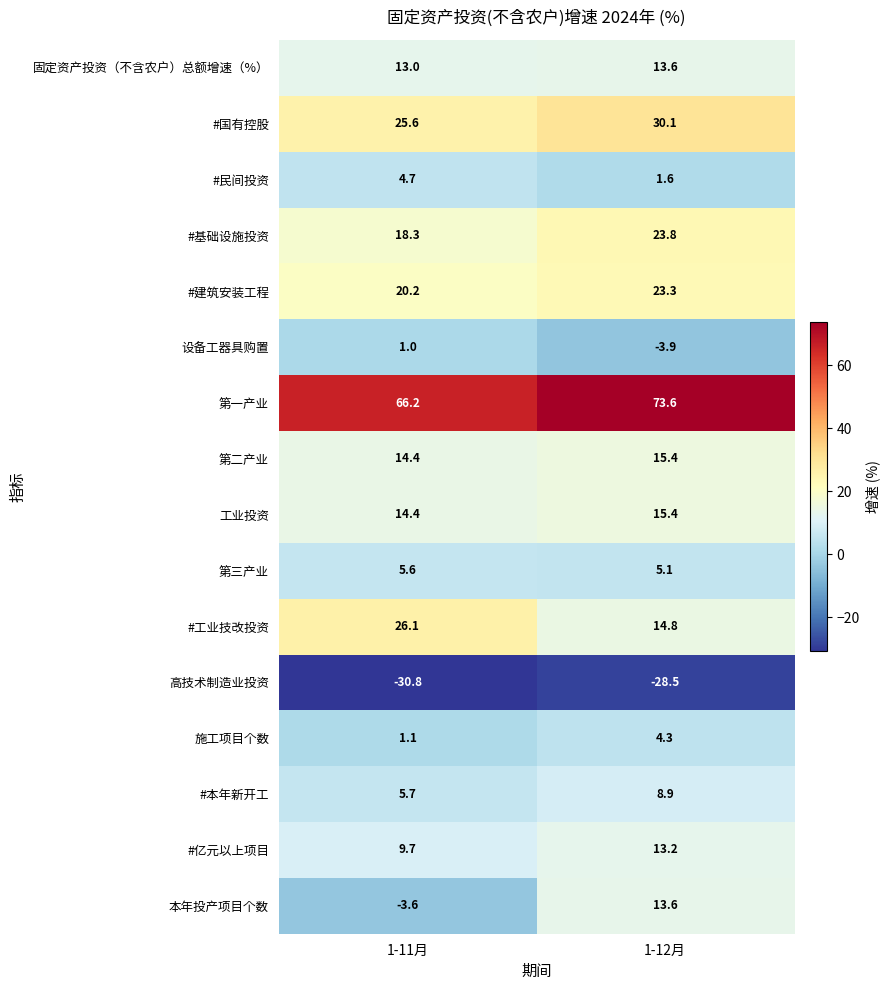

At which label is #基础设施投资 closest to 21?

1-11月